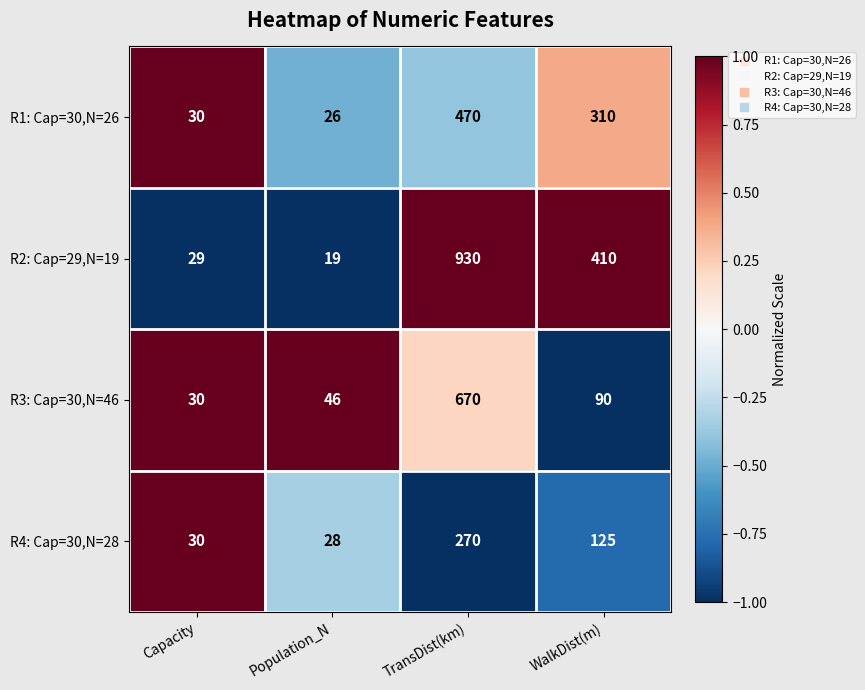

Which category has the highest value across all series?

TransDist(km)